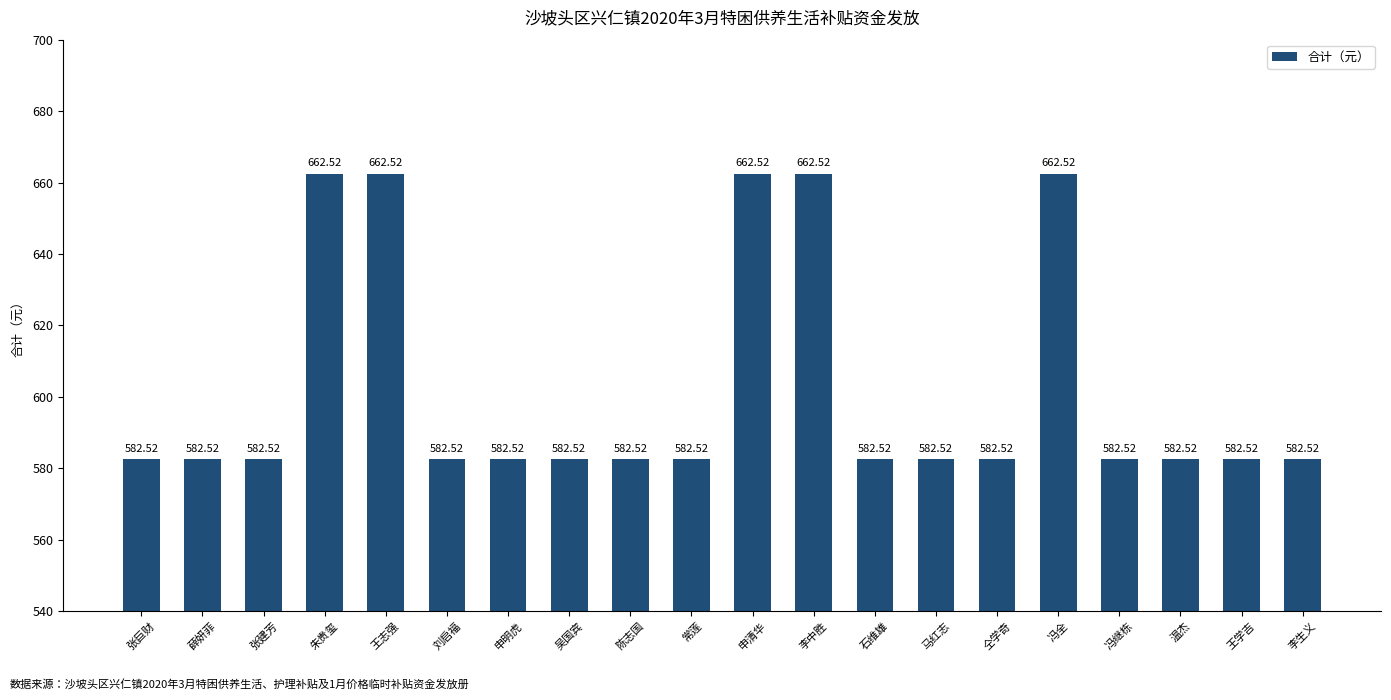

What is the label of the 13th bar from the left?

石维雄